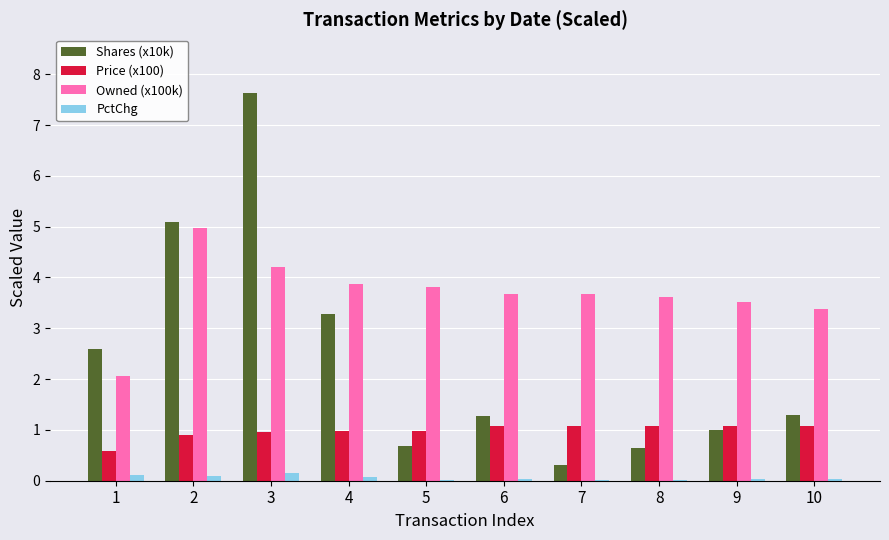

What is the sum of all Price (x100) values?

9.8